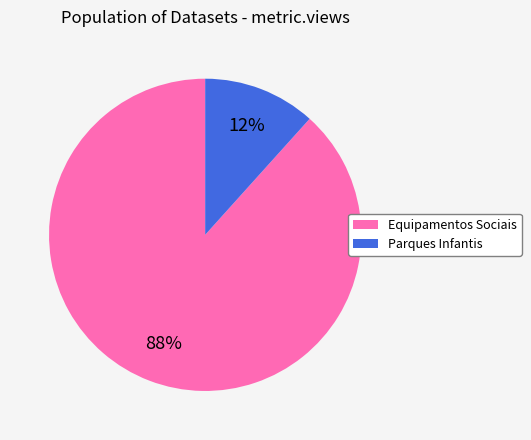

To the nearest percent, what portion does Parques Infantis represent?

12%